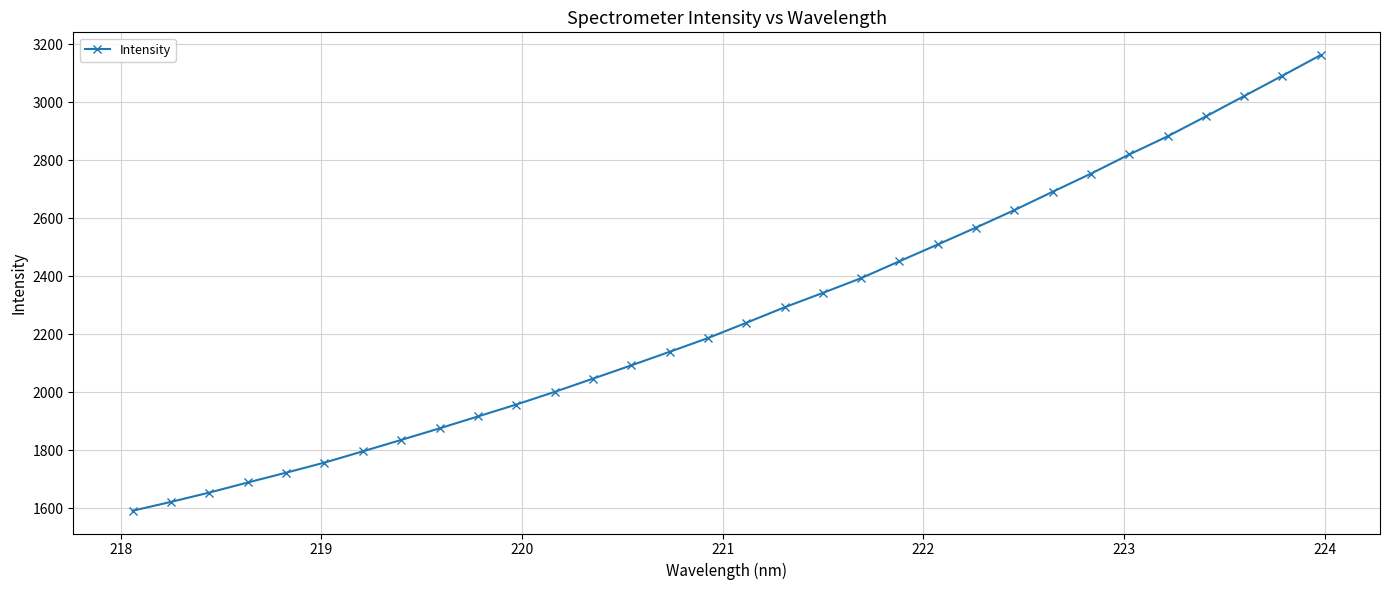

What is the value of the 19th point from the left?

2342.5